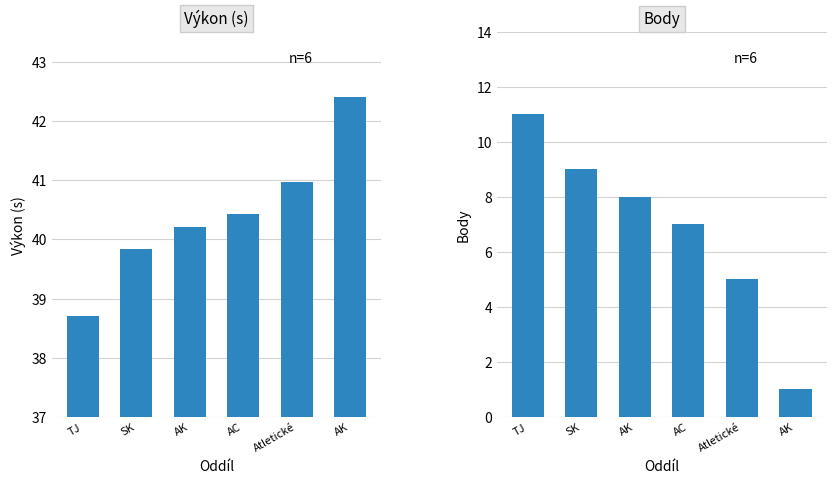

List the series in order of their peak value, highest first.

Výkon, Body